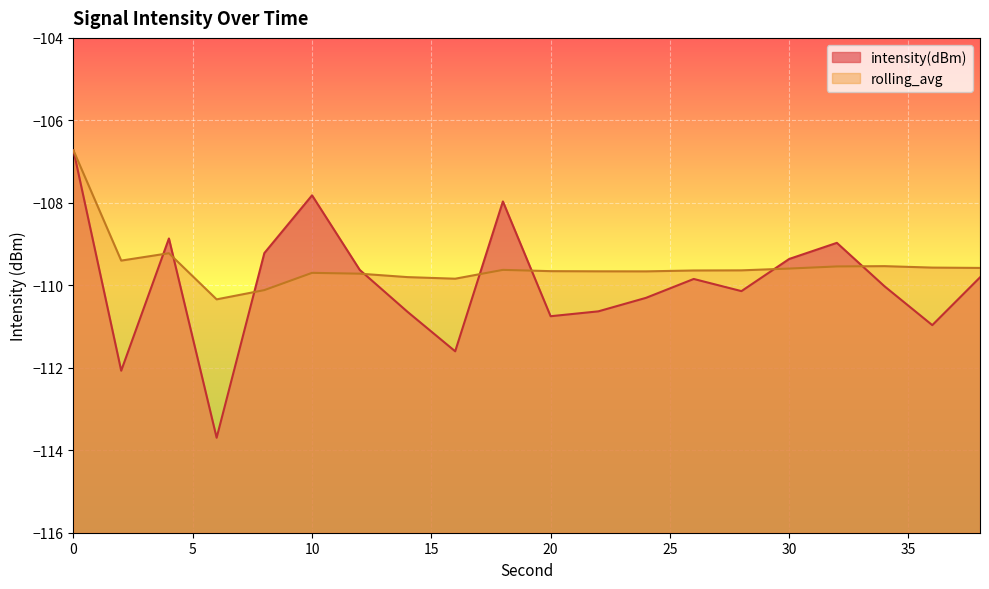

List the labels in order of rolling_avg value, smallest first.

6, 8, 16, 14, 12, 10, 24, 22, 20, 26, 28, 18, 30, 38, 36, 32, 34, 2, 4, 0